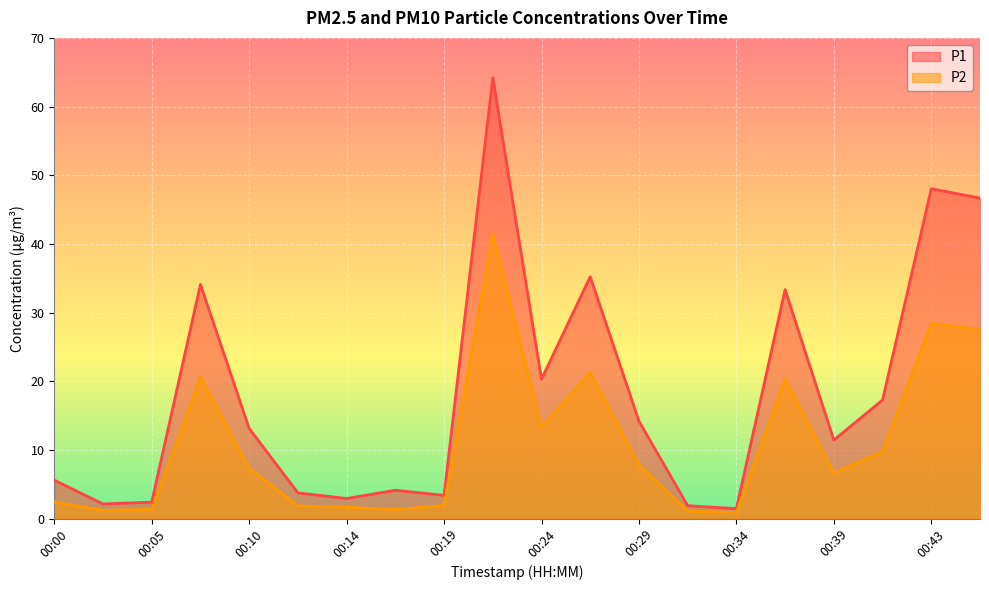

What is the total value across all series at 00:24?

33.6